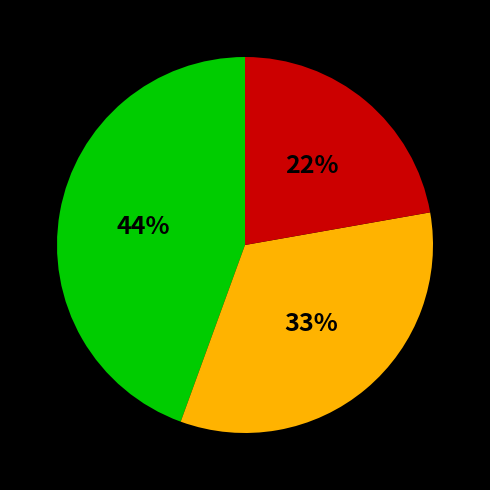

To the nearest percent, what is the average slice percentage?

33%